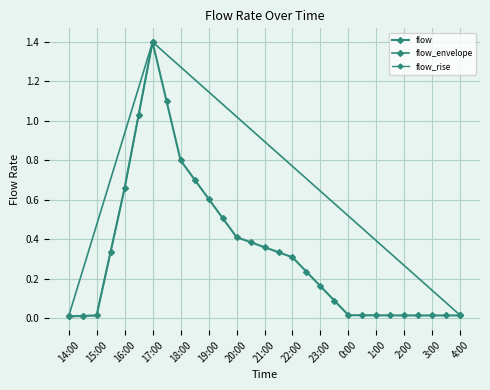

True or false: there are more than 1 points higher than both neighbors.

False